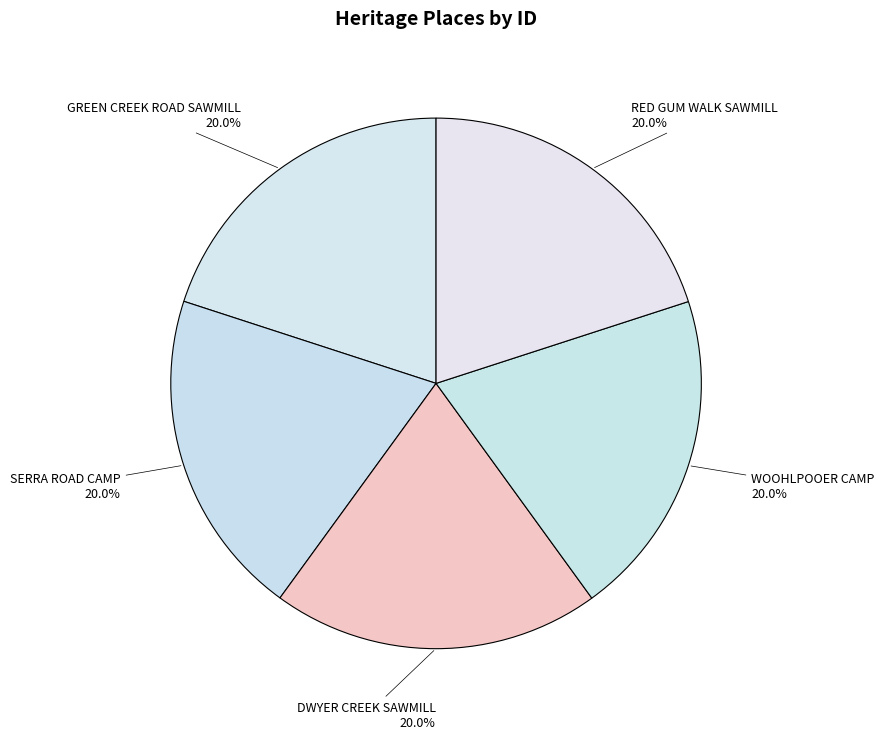

Approximately how many times larger is the value at SERRA ROAD CAMP compared to WOOHLPOOER CAMP?

1.0